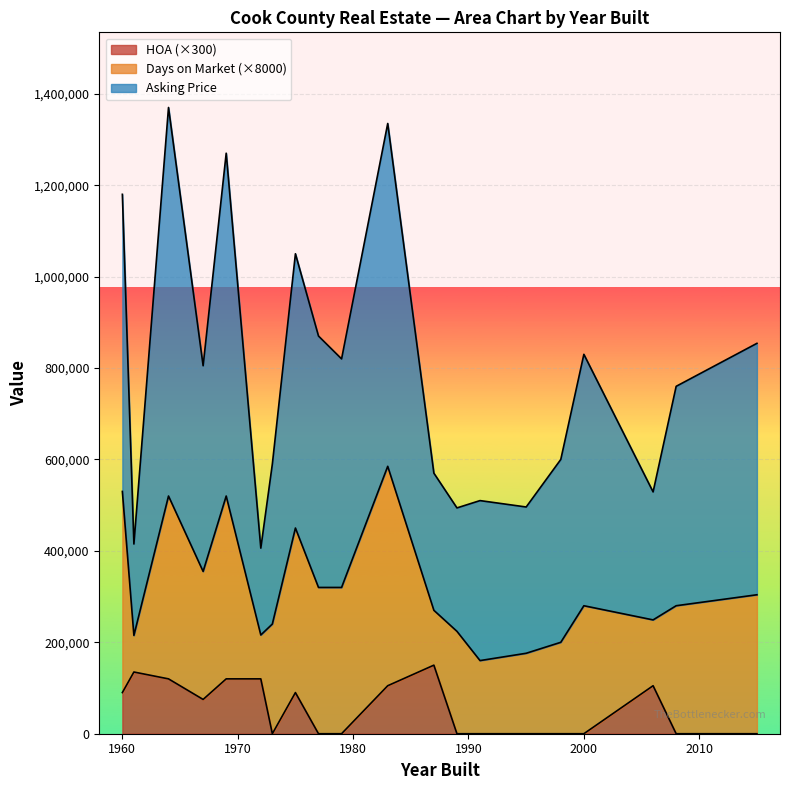

The value of HOA (×300) at 2000 is 0. True or false?

True